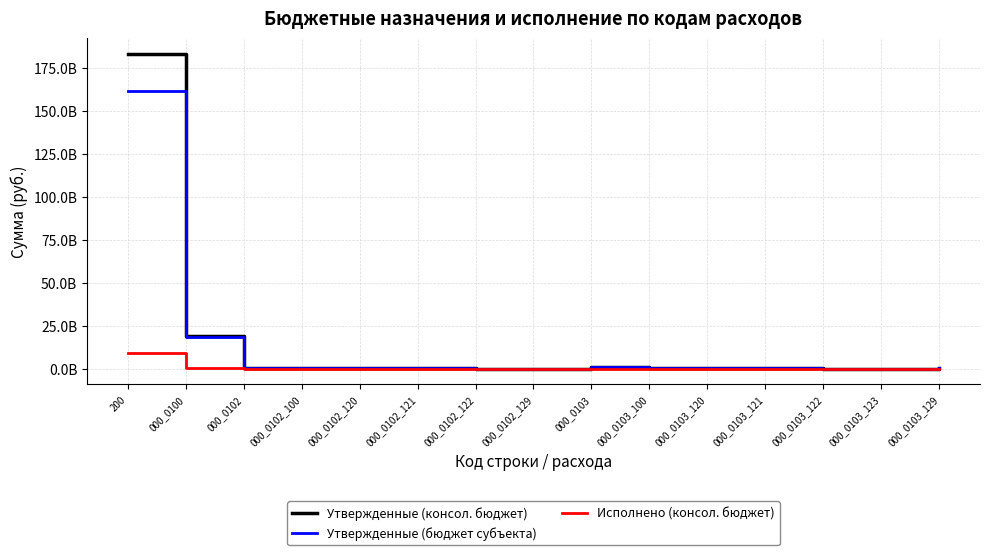

What are all the series names shown in the legend?

Утвержденные (консол. бюджет), Утвержденные (бюджет субъекта), Исполнено (консол. бюджет)